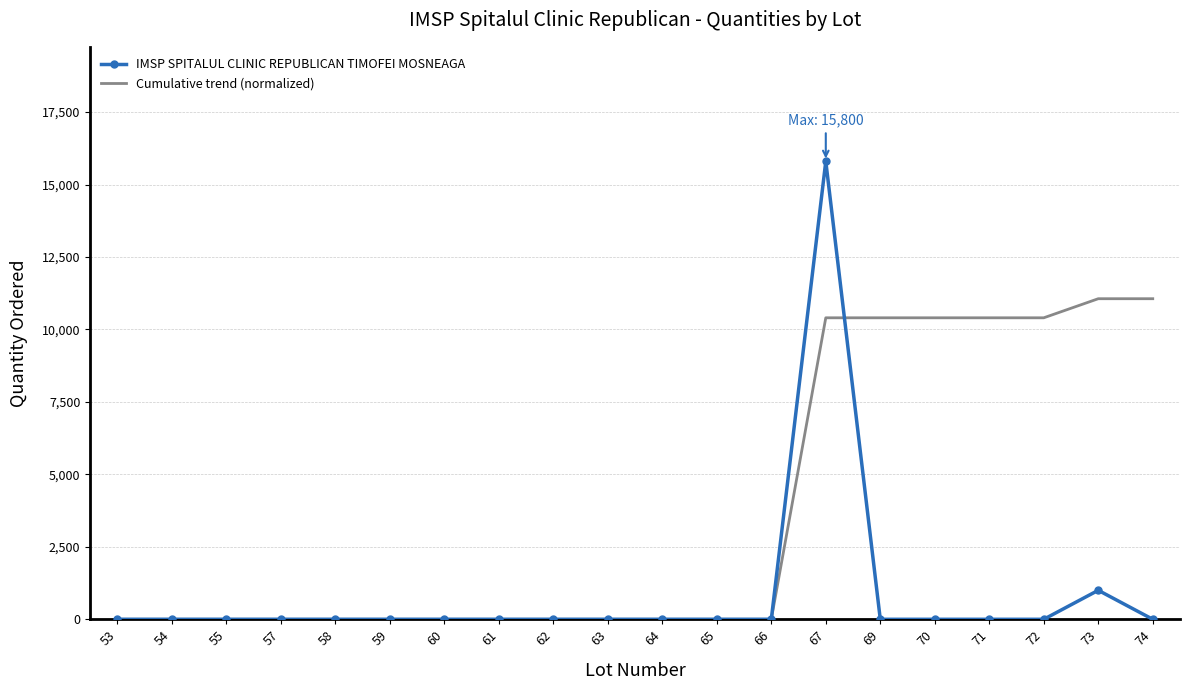

How many values in the Cumulative trend (normalized) series exceed 0?

7